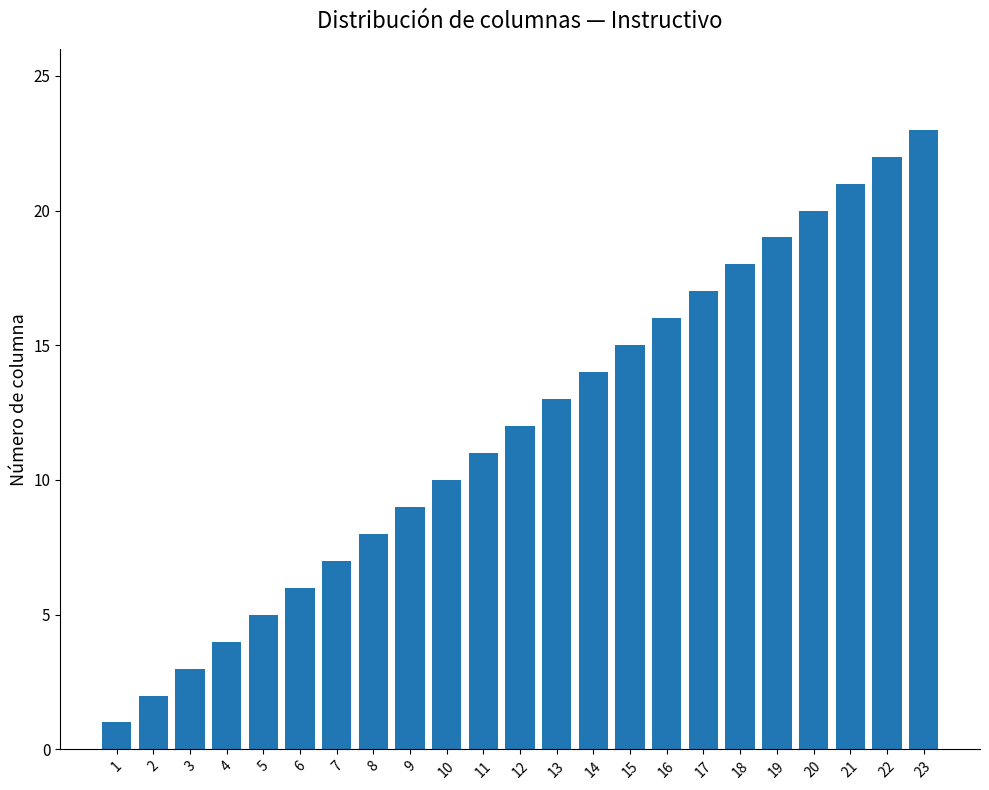

Where is the data nearest to the value 12?

12